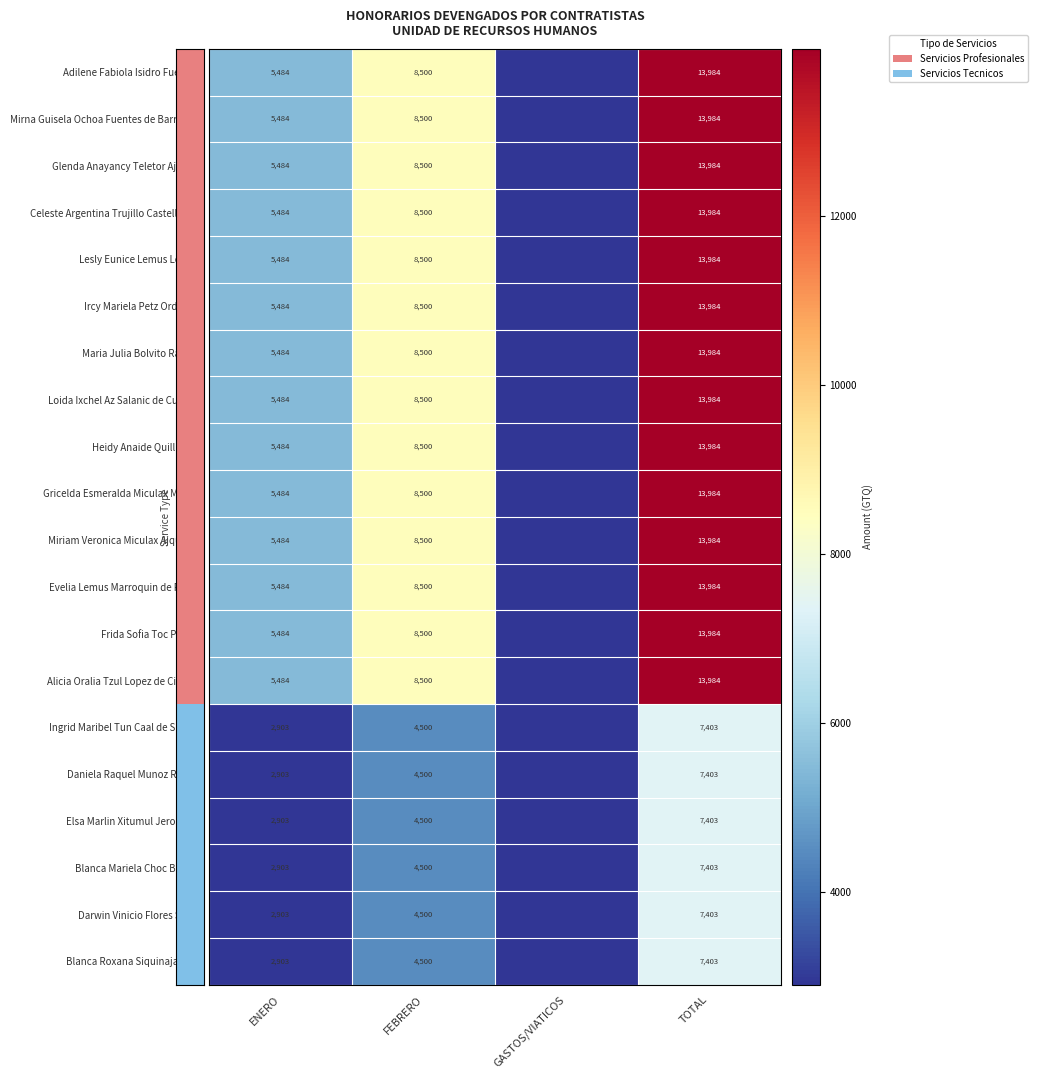

What is the sum of the Maria Julia Bolvito Ramos values at FEBRERO and TOTAL?

22484